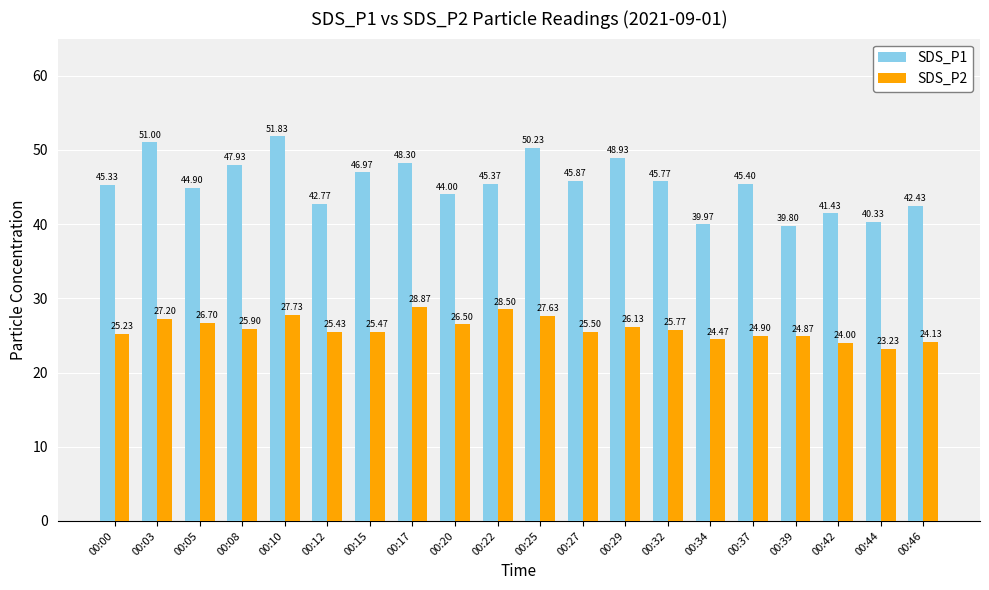

What is the difference between the SDS_P2 values at 00:03 and 00:12?

1.8